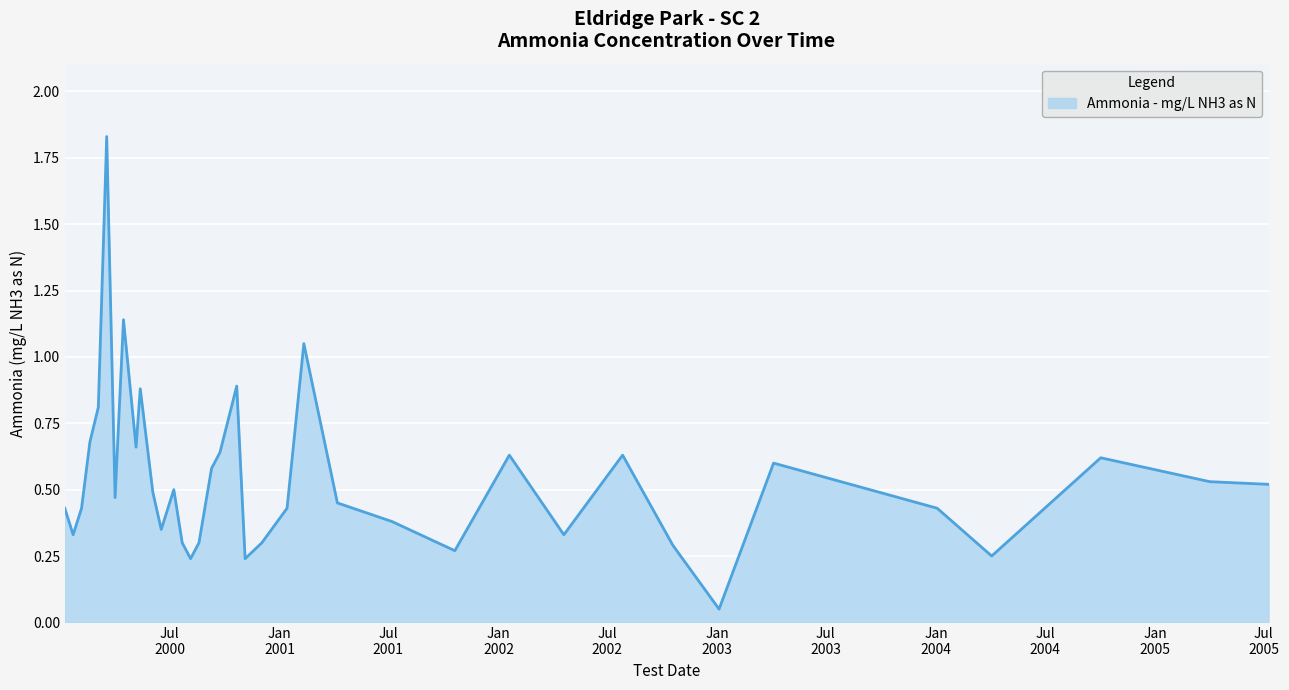

Is this an area chart (filled region under the line)?

Yes